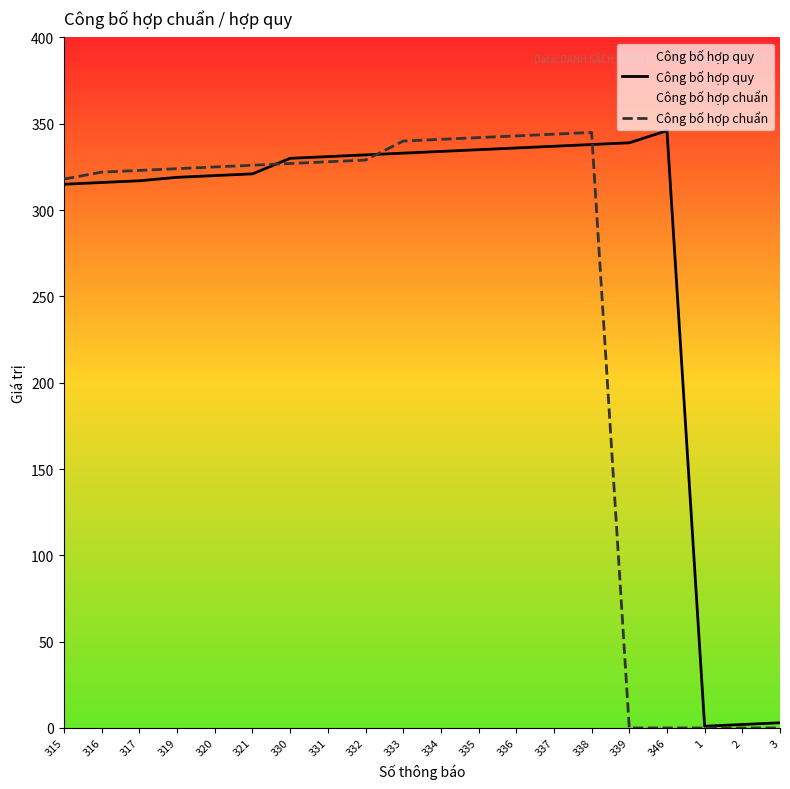

What is the highest value of the Công bố hợp chuẩn series?

345